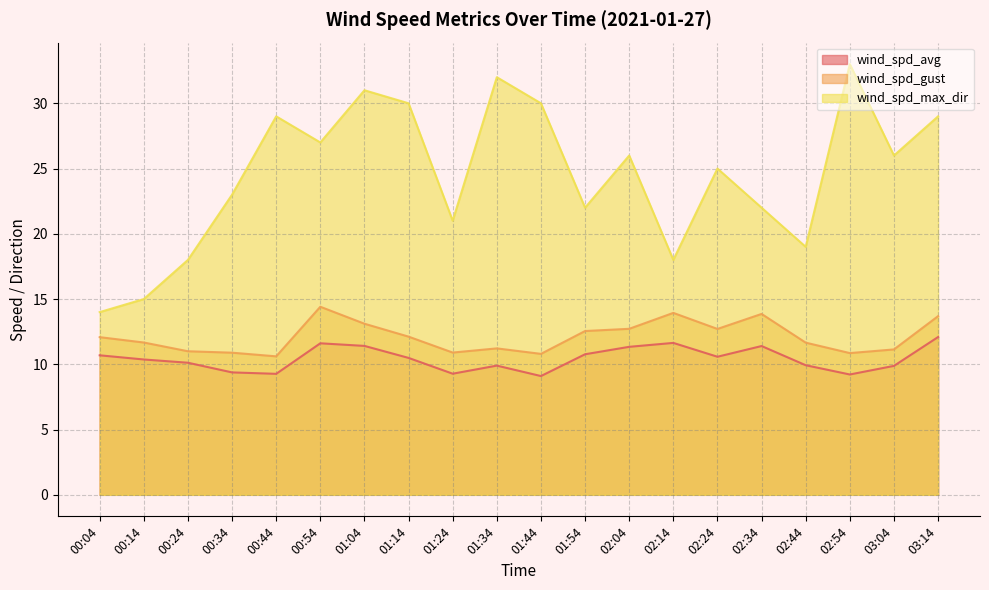

How many lines are shown in the chart?

3